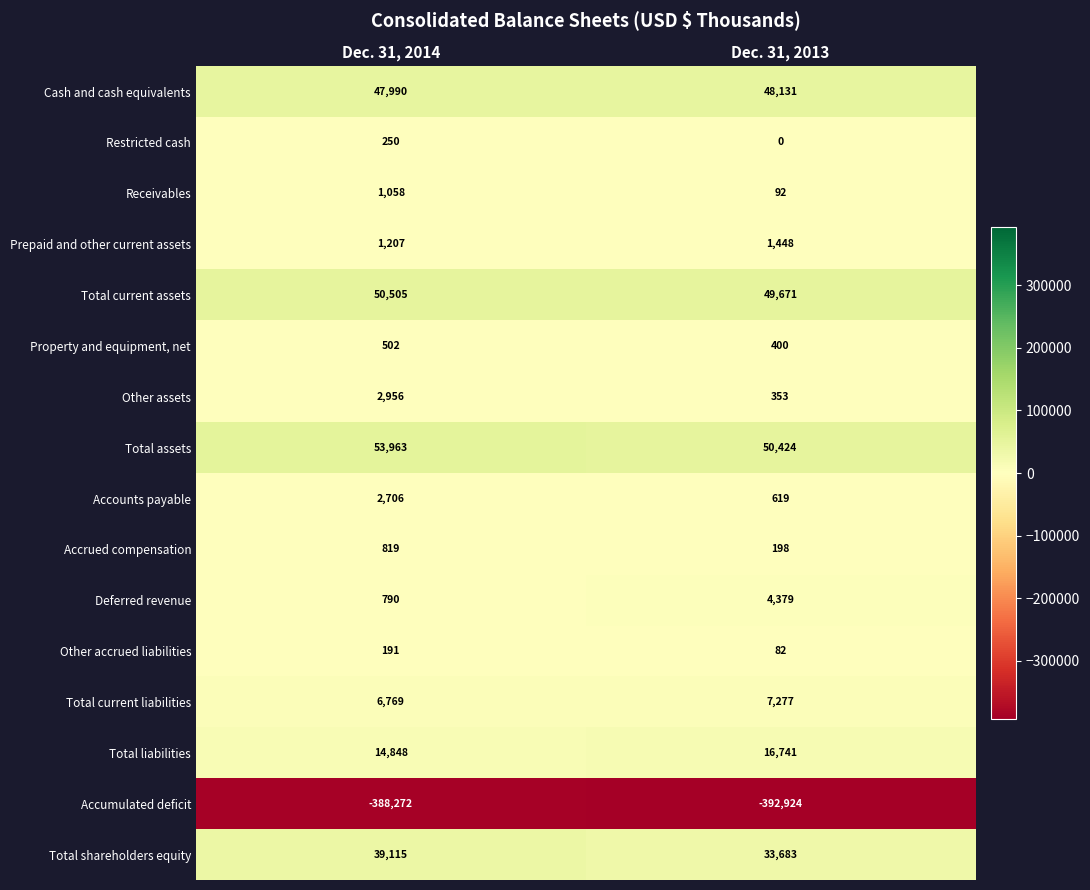

What value does the Total assets series have at Dec. 31, 2014, to the nearest 100?

54000